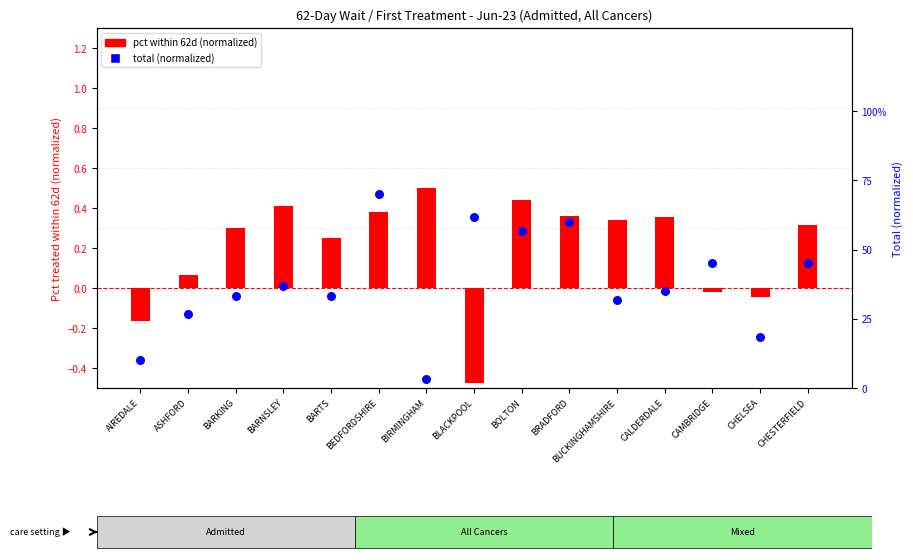

At how many categories does at least one series exceed 0?

15